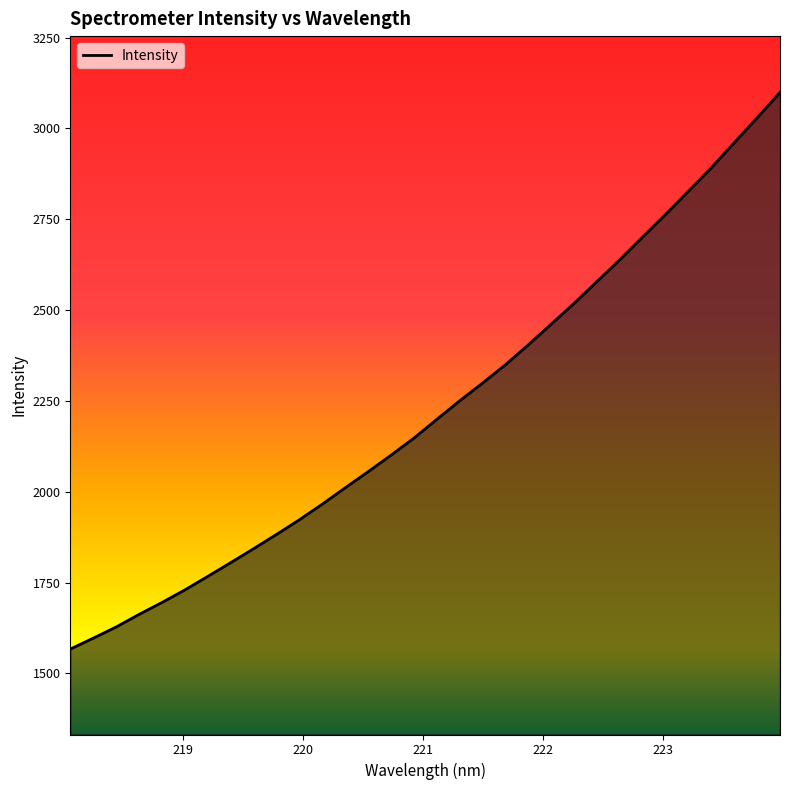

How many lines are shown in the chart?

1